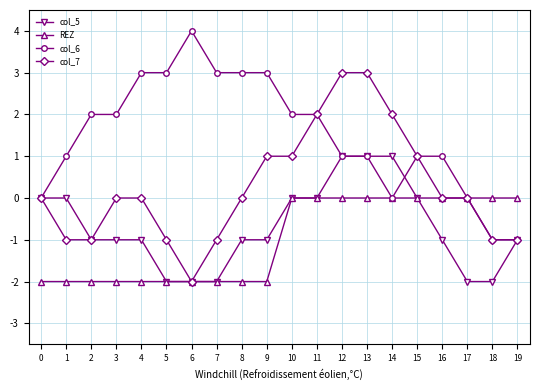

The value of REZ at 4 is -2. True or false?

True